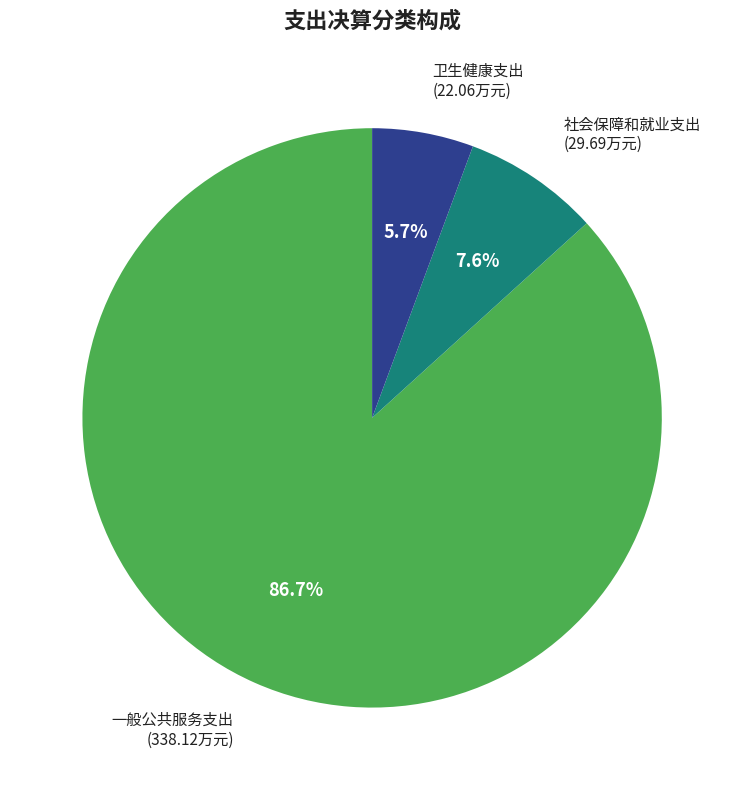

Is there any slice that represents more than half of the pie?

Yes